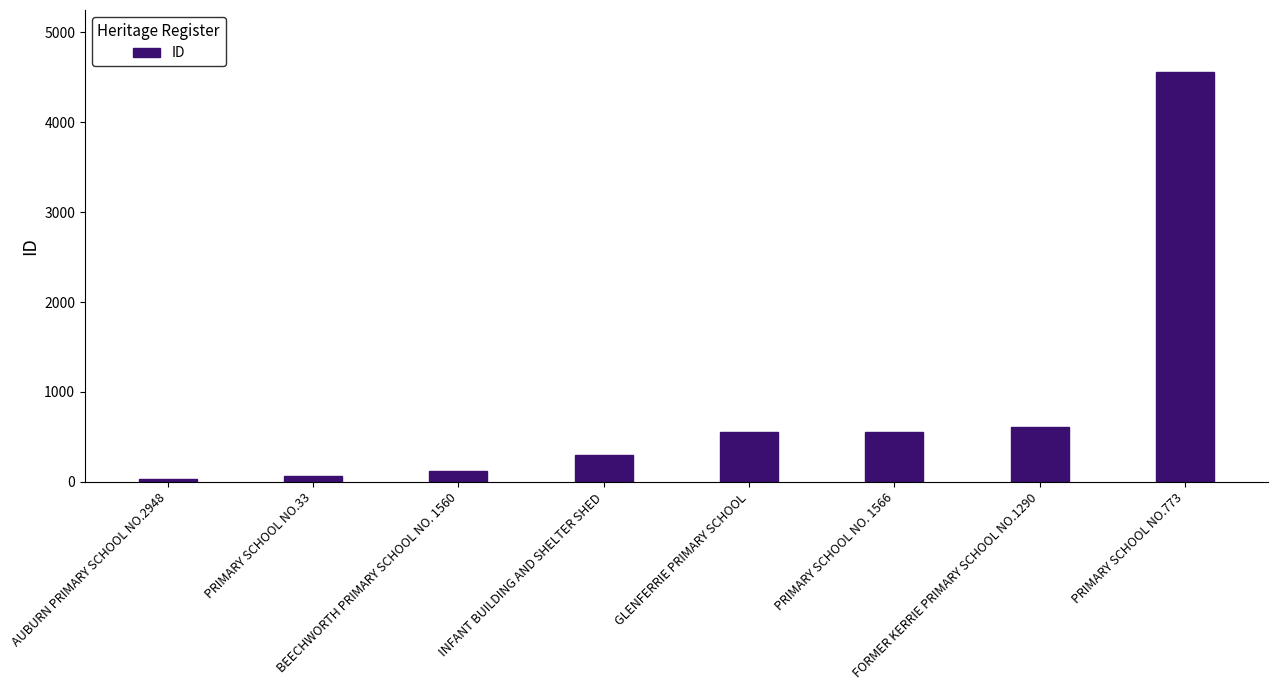

What is the difference between the values at PRIMARY SCHOOL NO. 1566 and PRIMARY SCHOOL NO.773?

4009